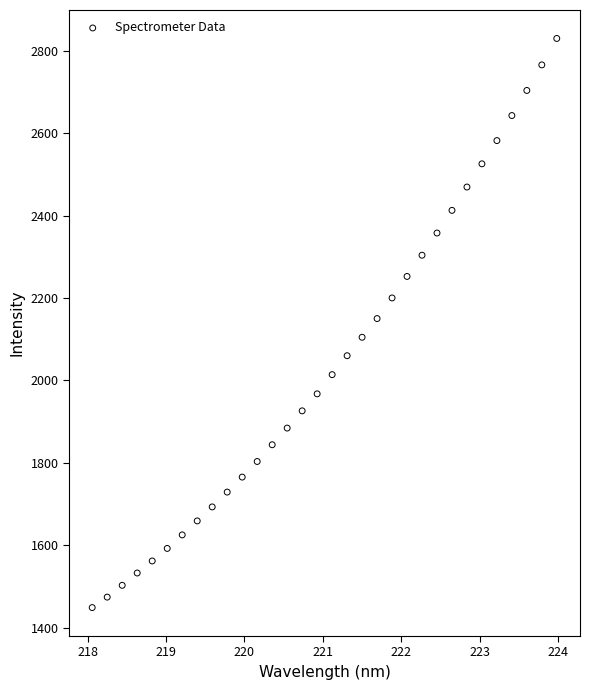

What is the range of Y values (max minus min)?

1380.2